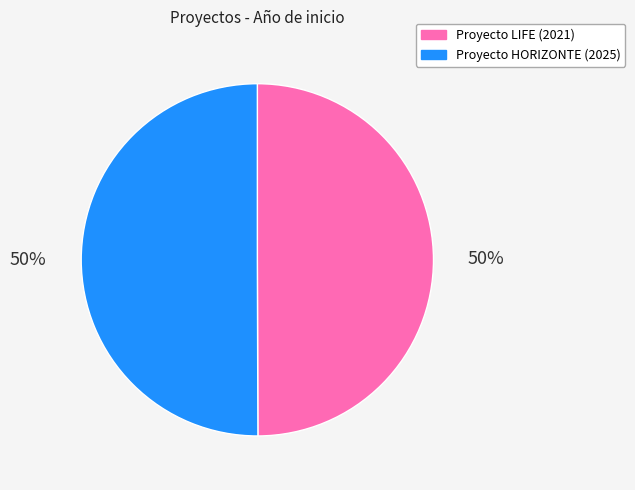

Is the sum of Proyecto LIFE (2021) and Proyecto HORIZONTE (2025) greater than half?

Yes